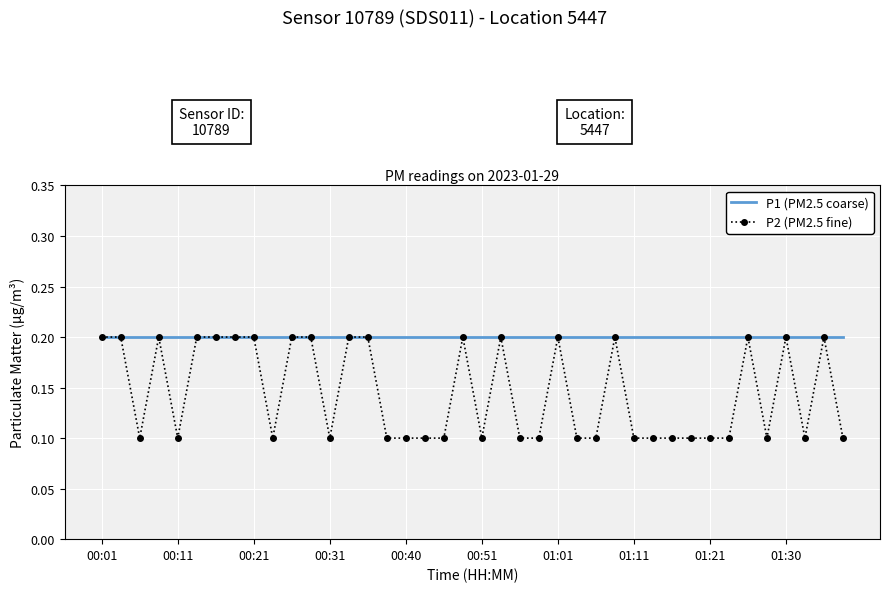

List the series in order of their overall mean, lowest first.

P2 (PM2.5 fine), P1 (PM2.5 coarse)